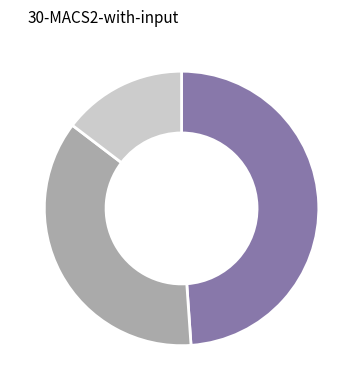

Is there any slice that represents more than half of the pie?

No